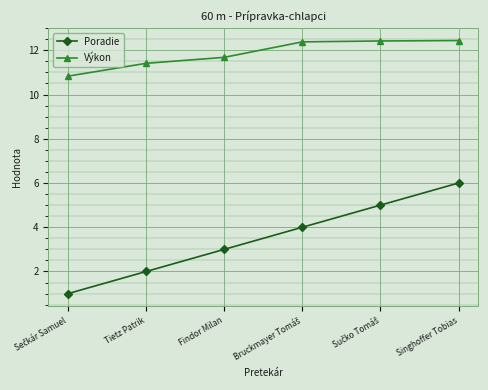

Which series has the largest total across all categories?

Výkon